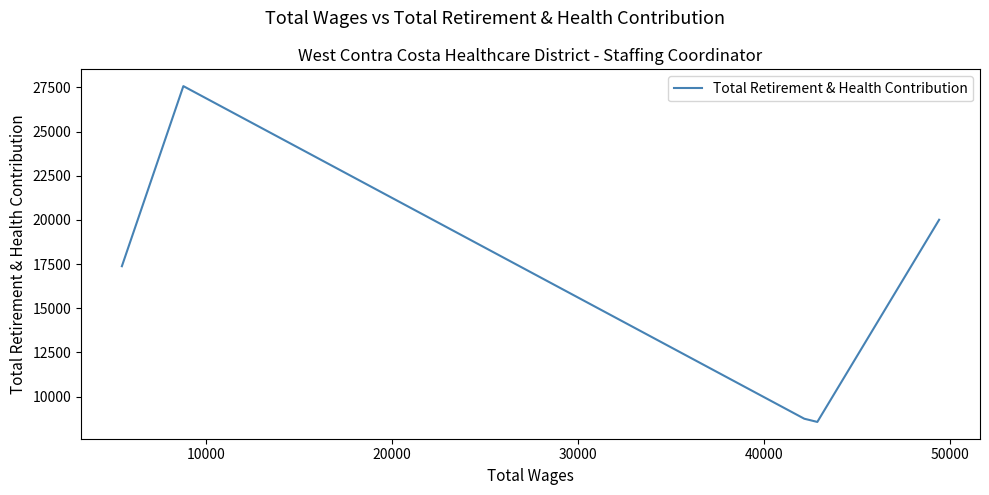

How many values are below 17380?

2